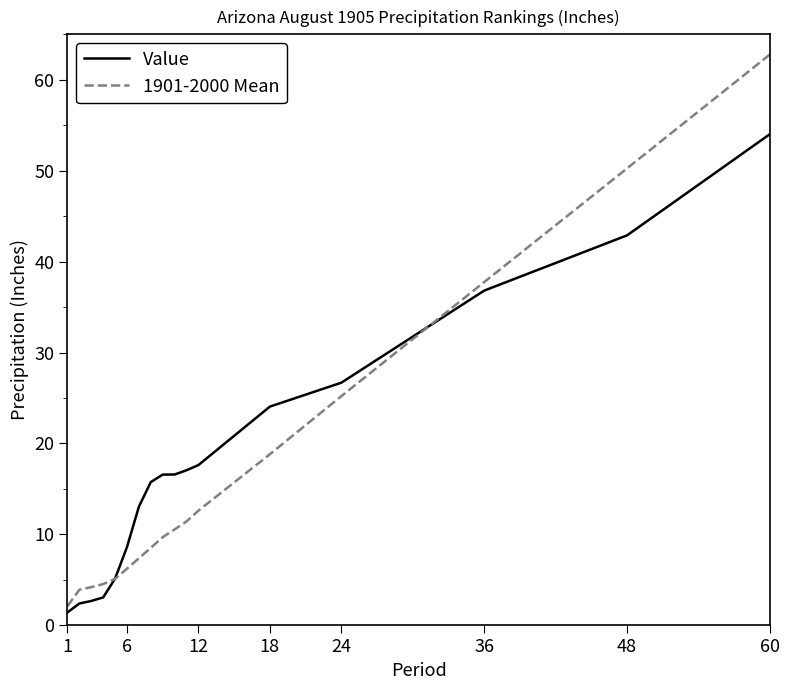

What is the minimum value for 1901-2000 Mean?

2.1